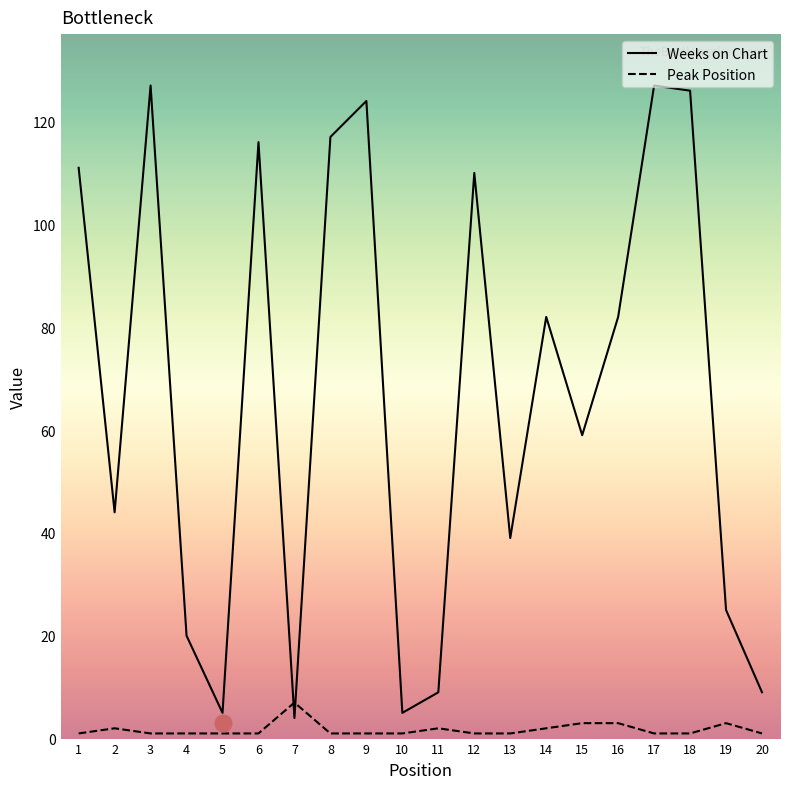

What is the sum of all Weeks on Chart values?

1341